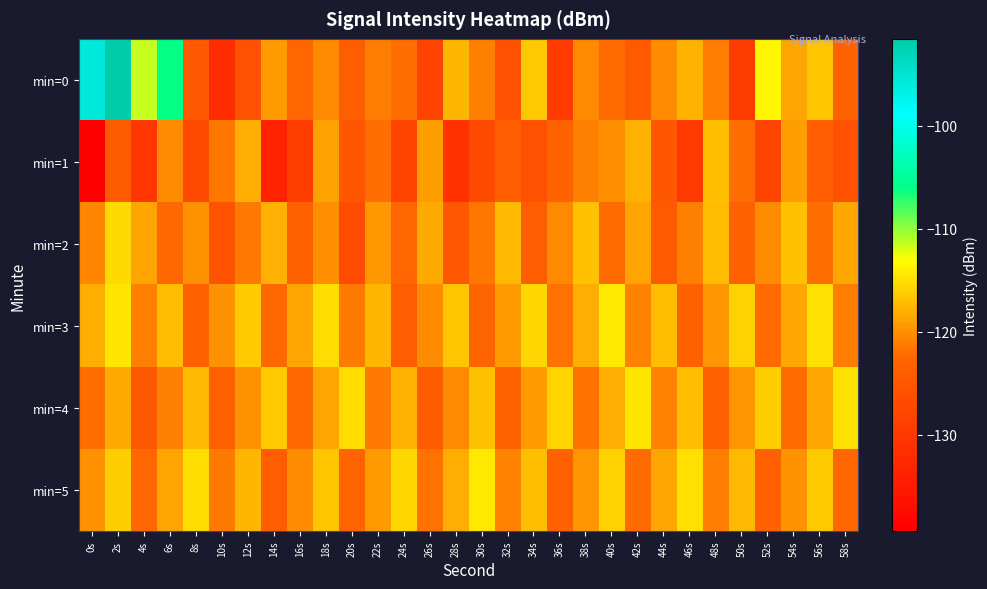

What is the smallest value displayed?

-139.4